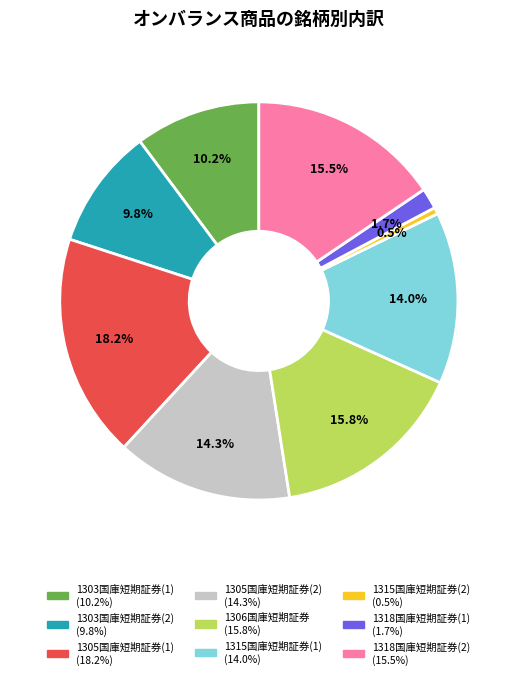

Approximately how many times larger is the value at 1305国庫短期証券(2) compared to 1303国庫短期証券(1)?

1.4